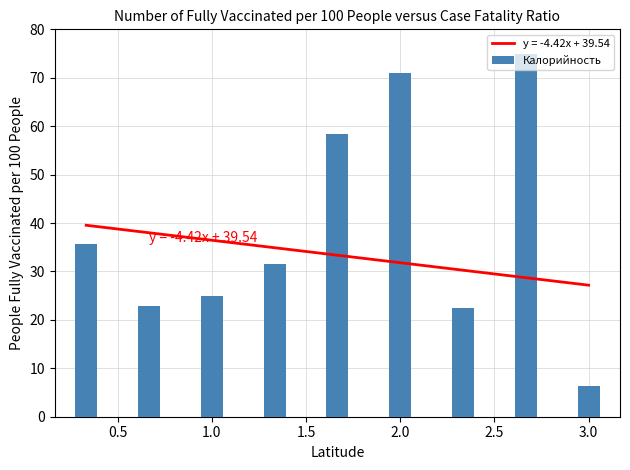

The Калорийность series shows 70.9 at 2.0. True or false?

True